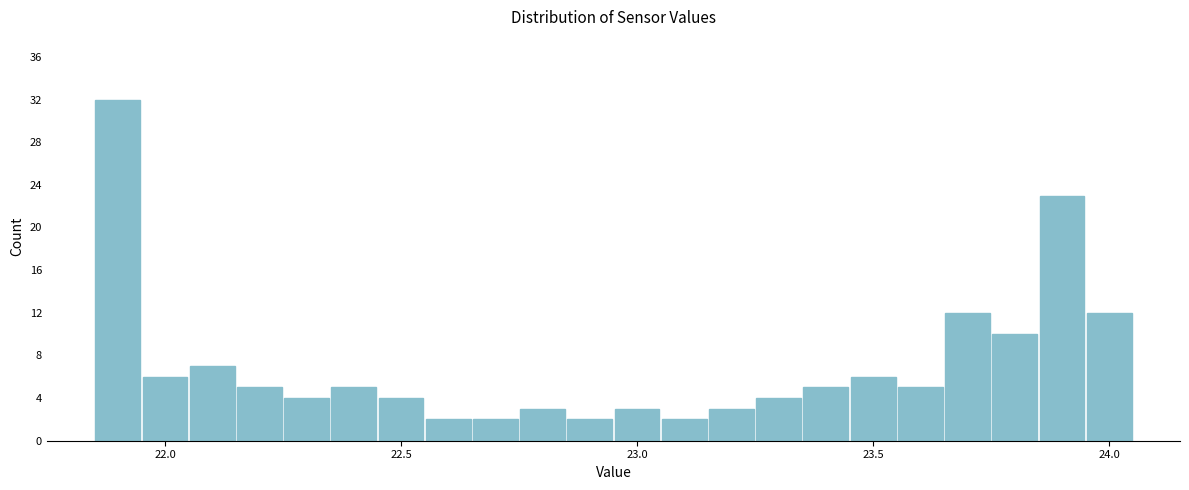

Around what value on the x-axis is the tallest bar? Give the approximate position of its centre, as read against the axis.

21.90